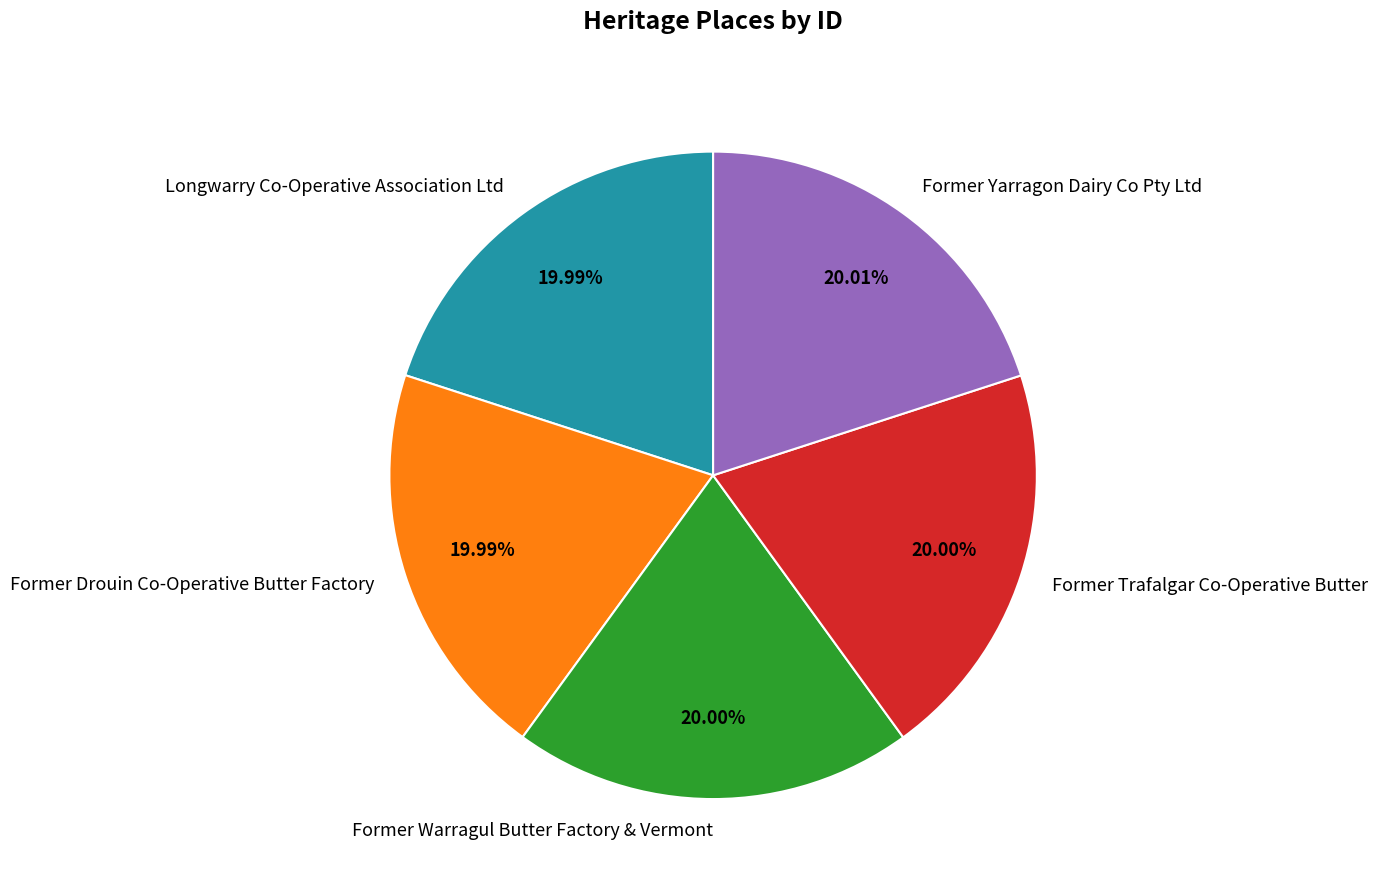

Approximately how many times larger is the value at Longwarry Co-Operative Association Ltd compared to Former Trafalgar Co-Operative Butter?

1.0